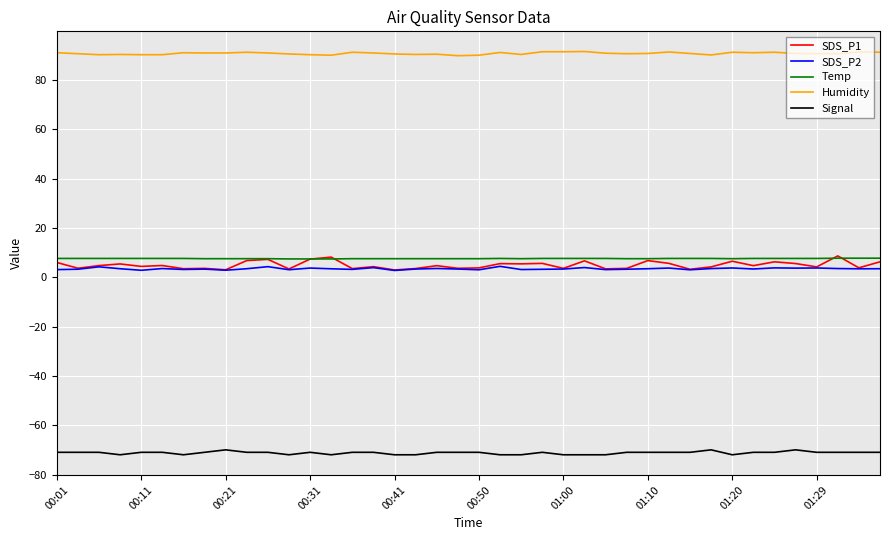

What is the highest value of the Humidity series?

91.5